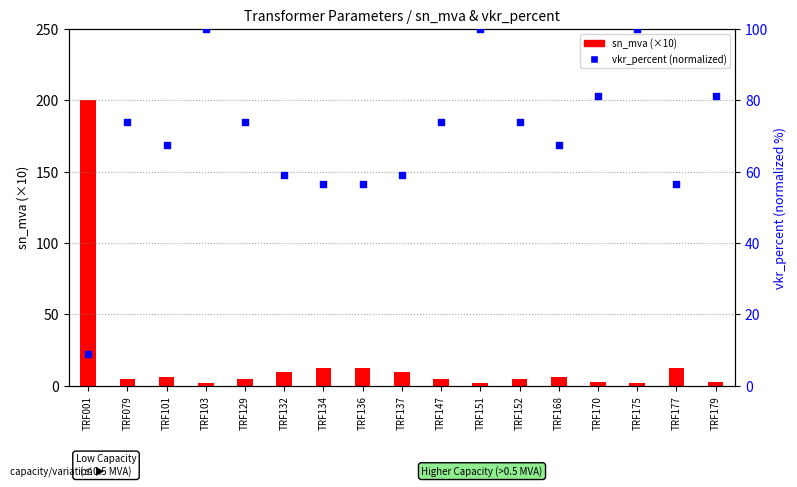

Is the value of sn_mva (x10) at TRF170 greater than the value of vkr_percent (normalized) at TRF137?

No